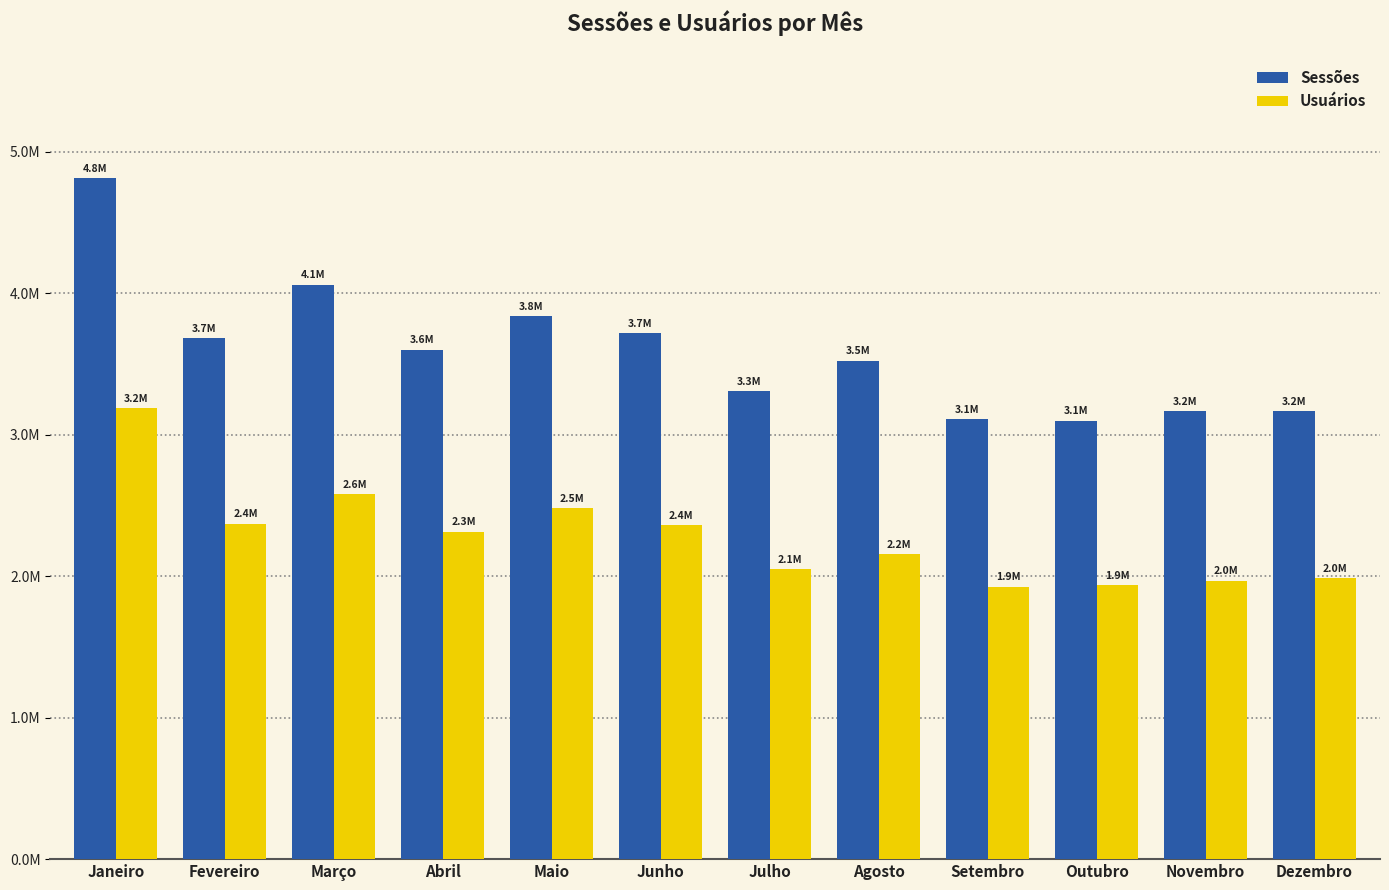

What is the label of the 8th bar from the left?

Agosto